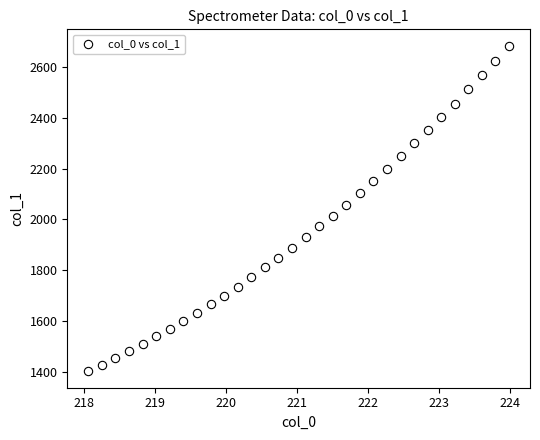

What is the range of Y values (max minus min)?

1284.2